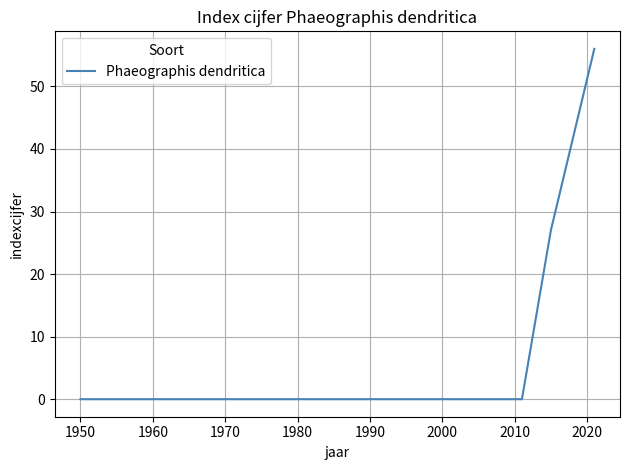

What is the difference between the maximum and minimum values?

56